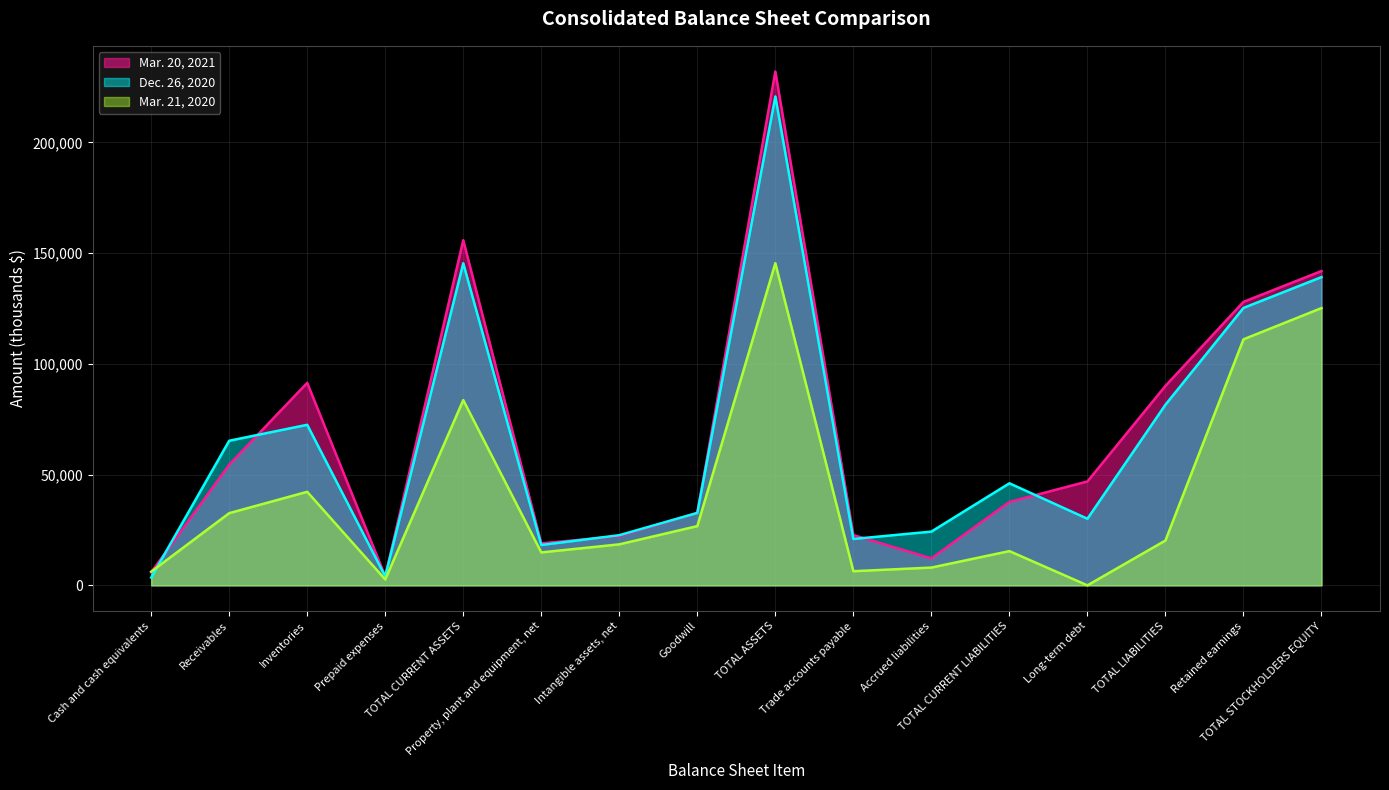

Count the number of data series in this chart.

3